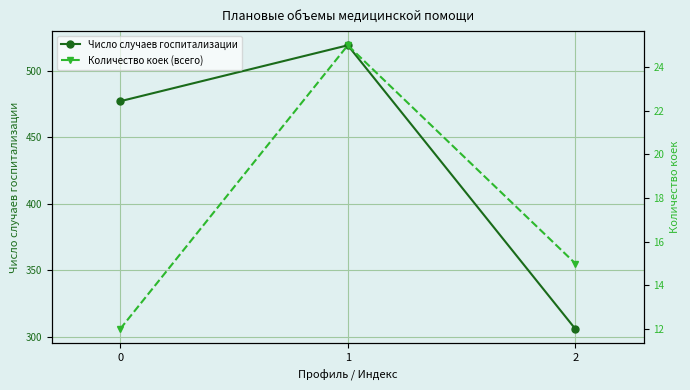

What is the sum of all Число случаев госпитализации values?

1302